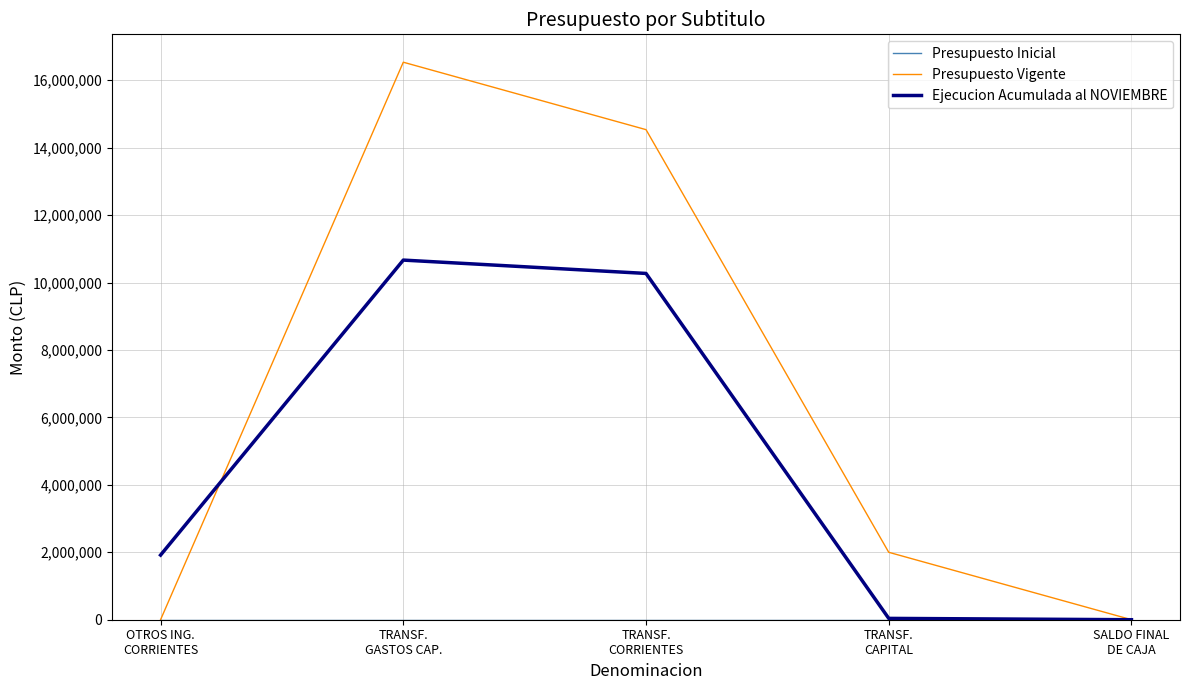

Which series has the widest spread of values?

Presupuesto Vigente